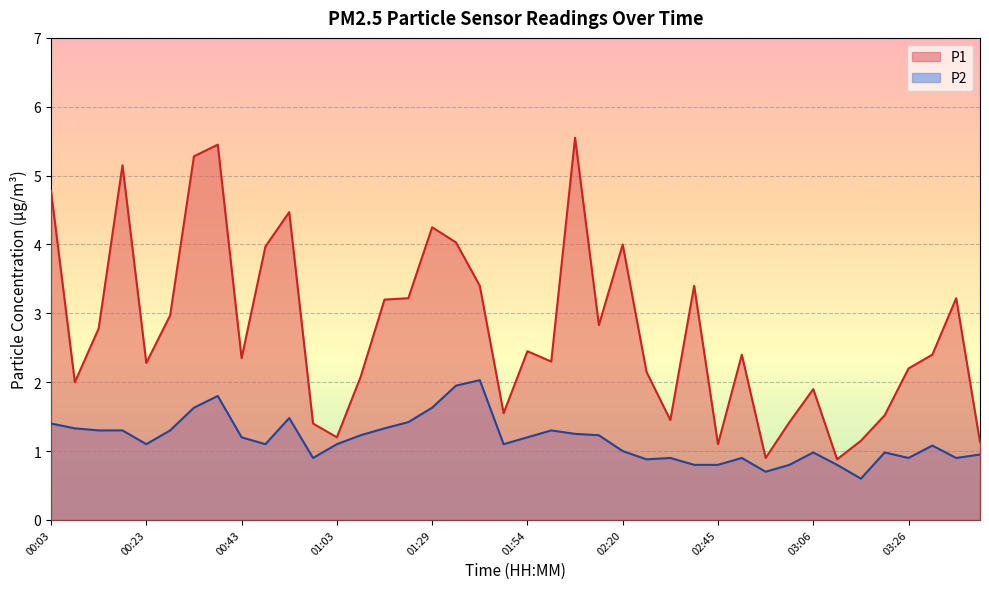

Where is the first local minimum for P1?

00:08